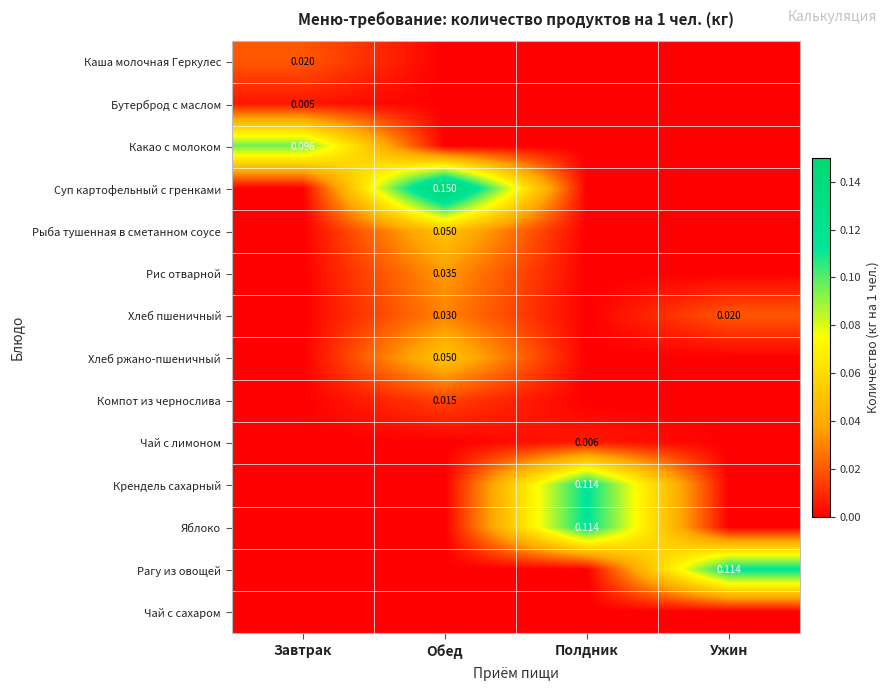

True or false: Крендель сахарный has a value of 0.1 at Завтрак.

False